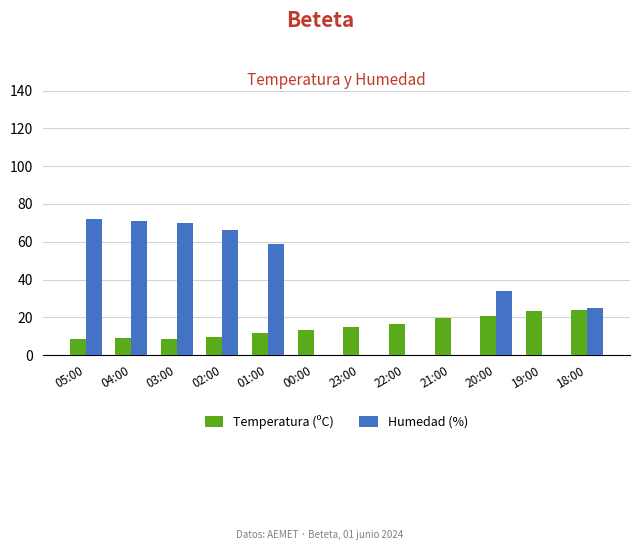

What is the sum of all Humedad (%) values?

397.0